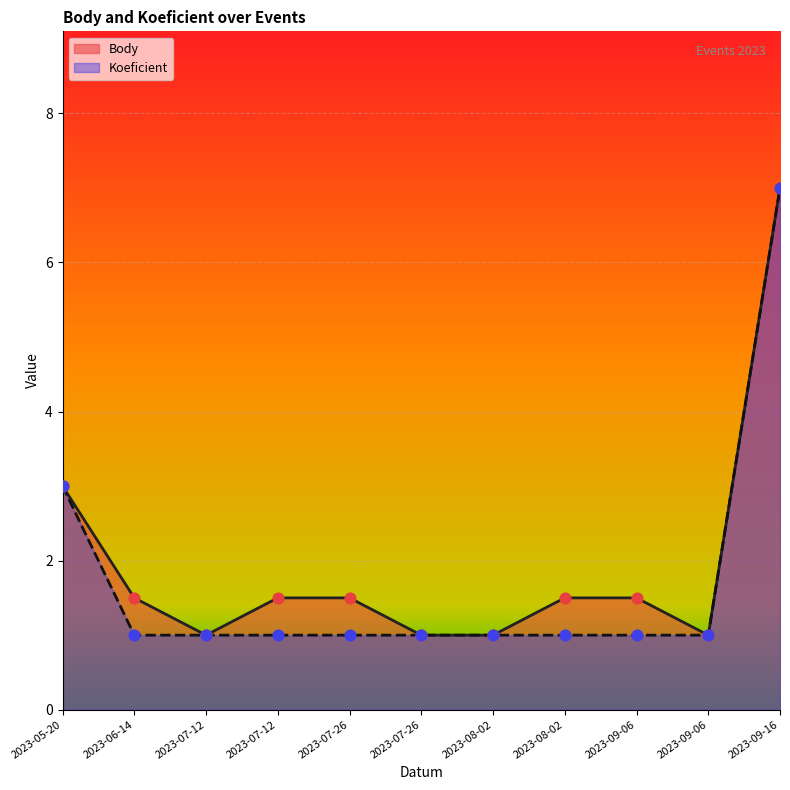

What are all the series names shown in the legend?

Body, Koeficient